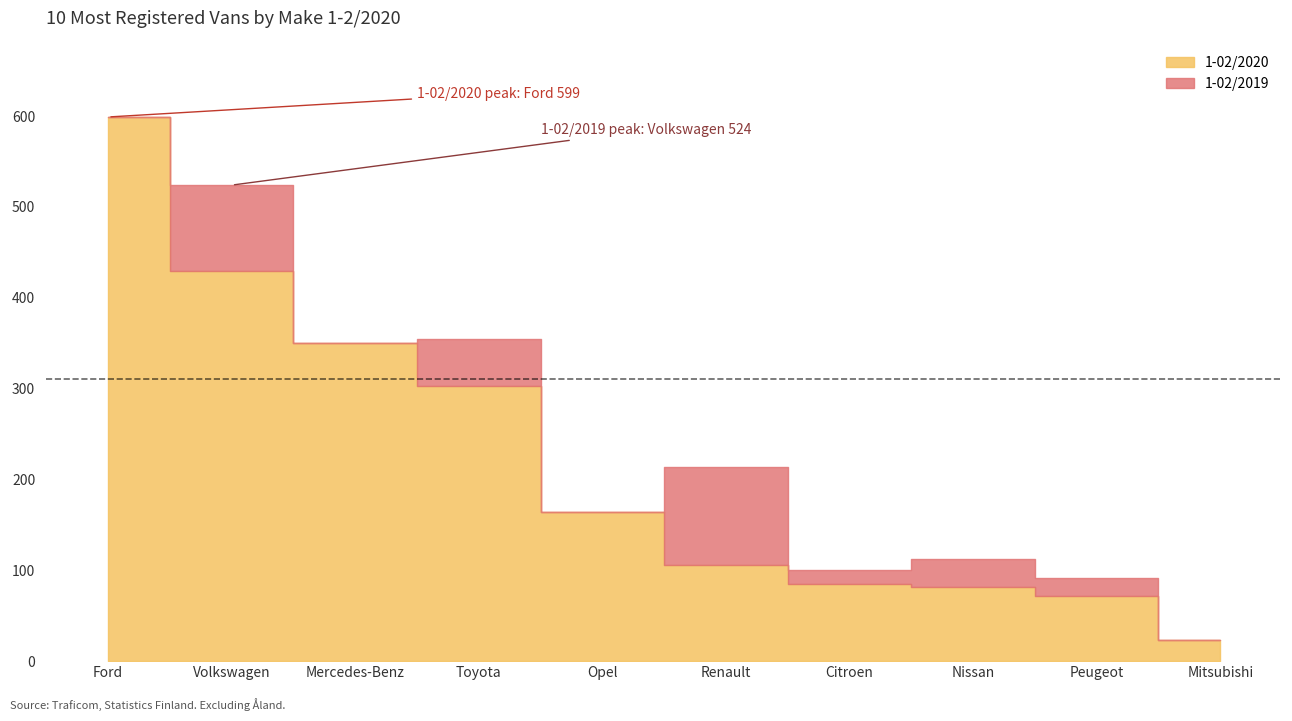

How many series are shown in this chart?

2